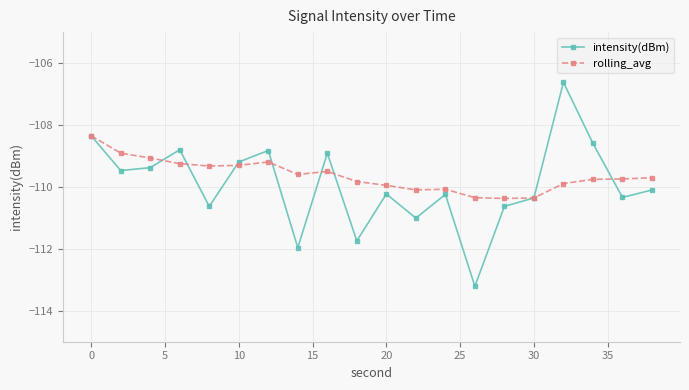

What is the sum of all intensity(dBm) values?

-2198.6